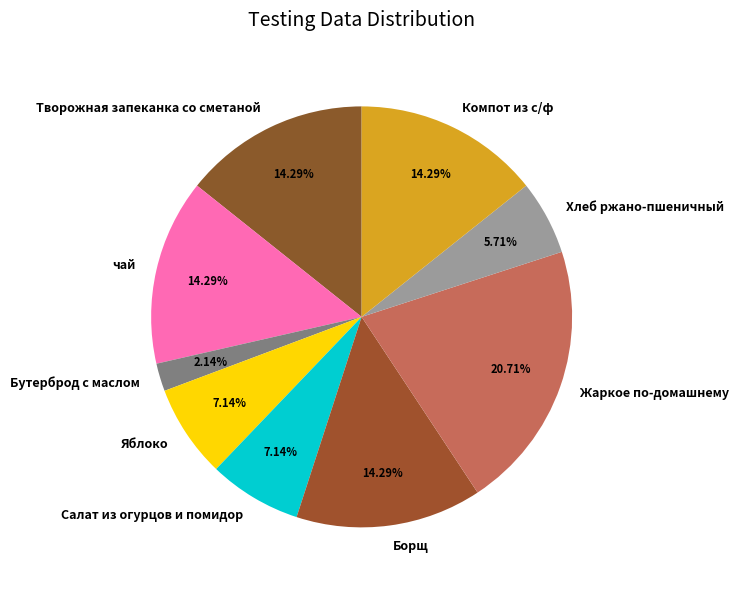

What is the smallest slice in the pie chart?

Бутерброд с маслом